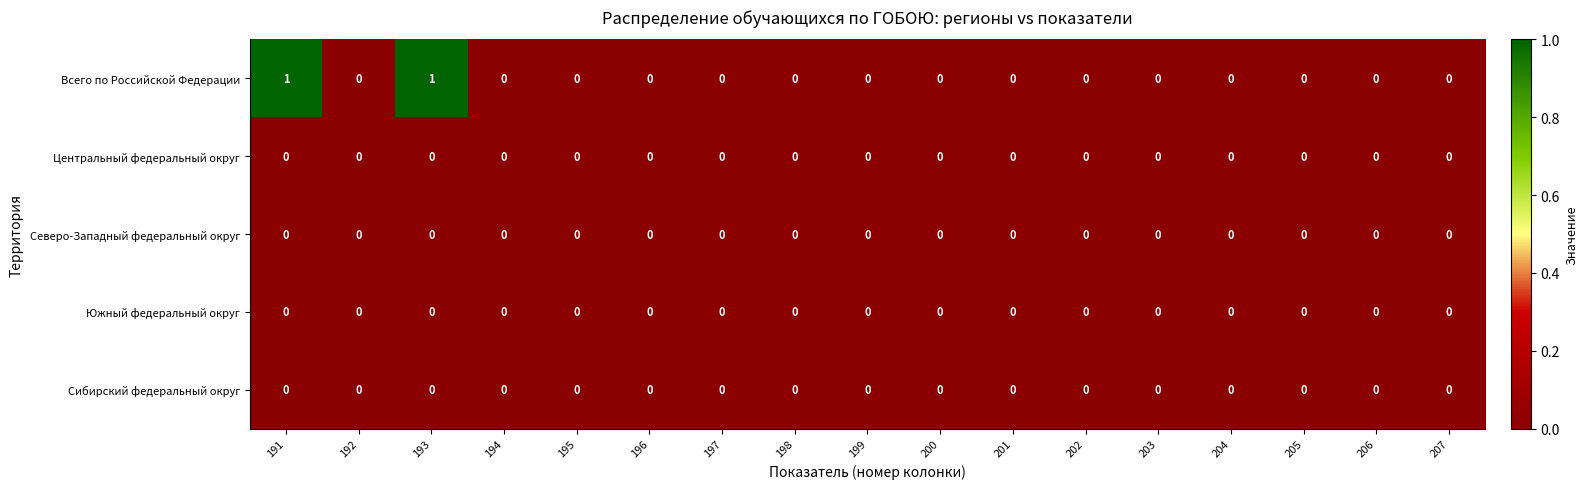

Which series has the largest range (max minus min)?

Всего по Российской Федерации